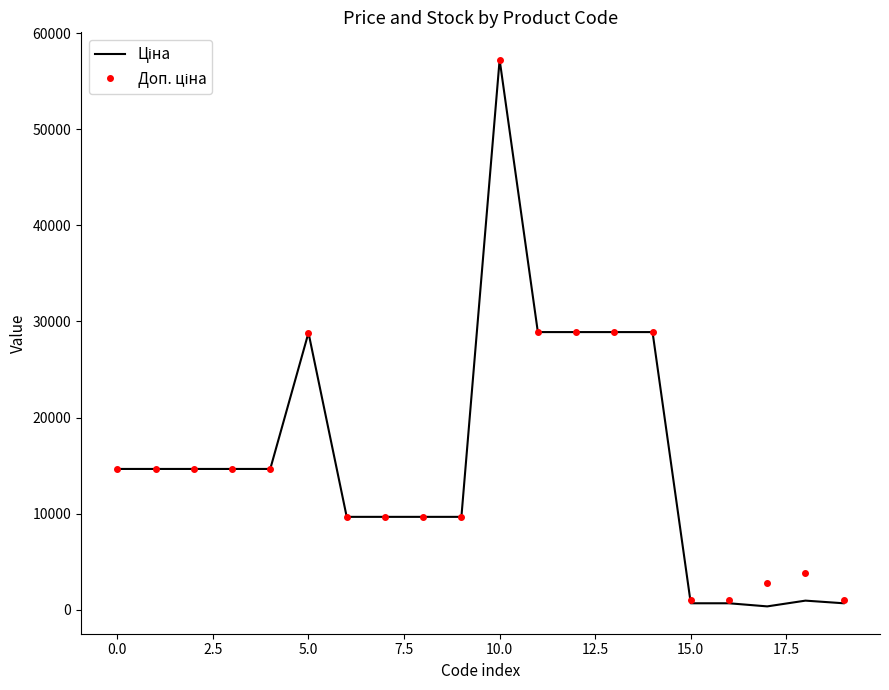

What is the greatest value displayed?

57235.5